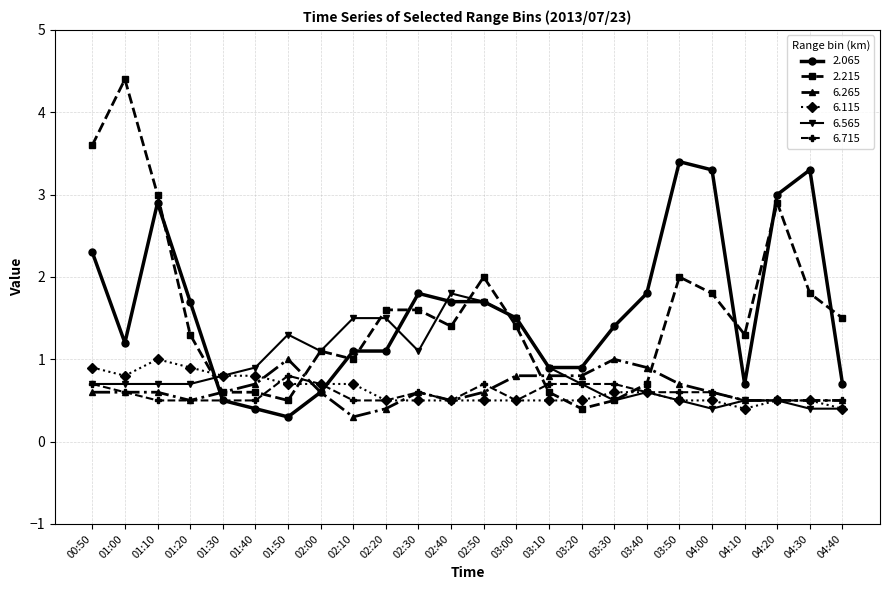

Reading left to right, what are all the values shown in this chart?

2.065: 2.3	1.2	2.9	1.7	0.5	0.4	0.3	0.6	1.1	1.1	1.8	1.7	1.7	1.5	0.9	0.9	1.4	1.8	3.4	3.3	0.7	3.0	3.3	0.7
2.215: 3.6	4.4	3.0	1.3	0.6	0.6	0.5	1.1	1.0	1.6	1.6	1.4	2.0	1.4	0.6	0.4	0.5	0.7	2.0	1.8	1.3	2.9	1.8	1.5
6.265: 0.6	0.6	0.6	0.5	0.6	0.7	1.0	0.6	0.3	0.4	0.6	0.5	0.6	0.8	0.8	0.8	1.0	0.9	0.7	0.6	0.5	0.5	0.5	0.5
6.115: 0.9	0.8	1.0	0.9	0.8	0.8	0.7	0.7	0.7	0.5	0.5	0.5	0.5	0.5	0.5	0.5	0.6	0.6	0.5	0.5	0.4	0.5	0.5	0.4
6.565: 0.7	0.7	0.7	0.7	0.8	0.9	1.3	1.1	1.5	1.5	1.1	1.8	1.7	1.5	0.9	0.7	0.5	0.6	0.5	0.4	0.5	0.5	0.4	0.4
6.715: 0.7	0.6	0.5	0.5	0.5	0.5	0.8	0.7	0.5	0.5	0.6	0.5	0.7	0.5	0.7	0.7	0.7	0.6	0.6	0.6	0.5	0.5	0.5	0.5